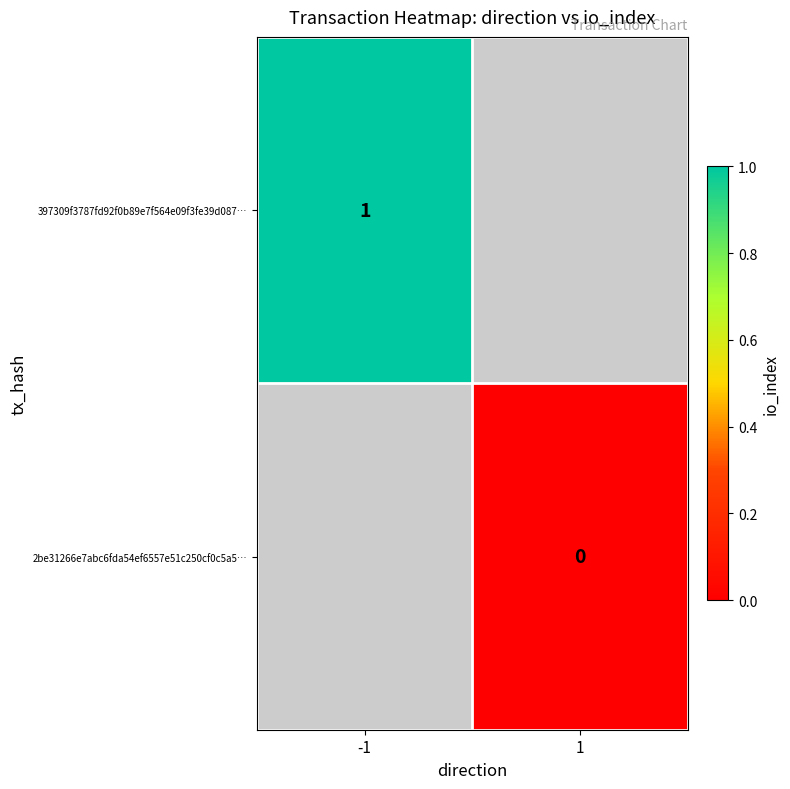

The value of 397309f3787fd92f0b89e7f564e09f3fe39d087… at -1 is 1. True or false?

True